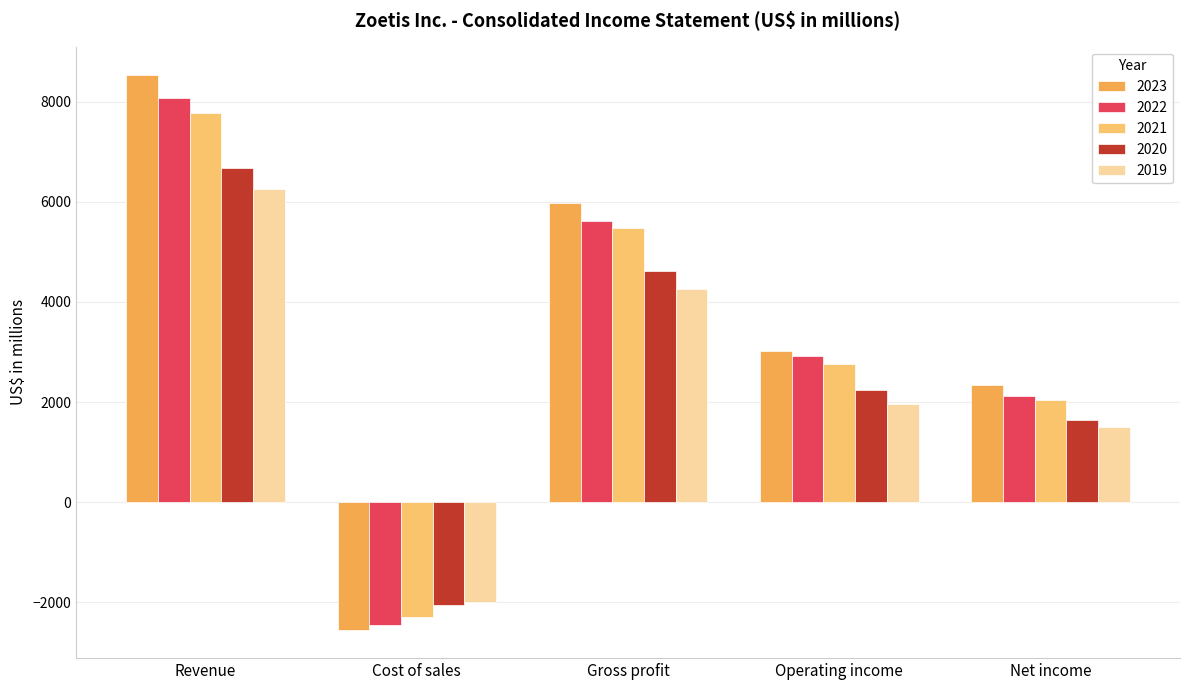

At which label is 2019 closest to 2134?

Operating income